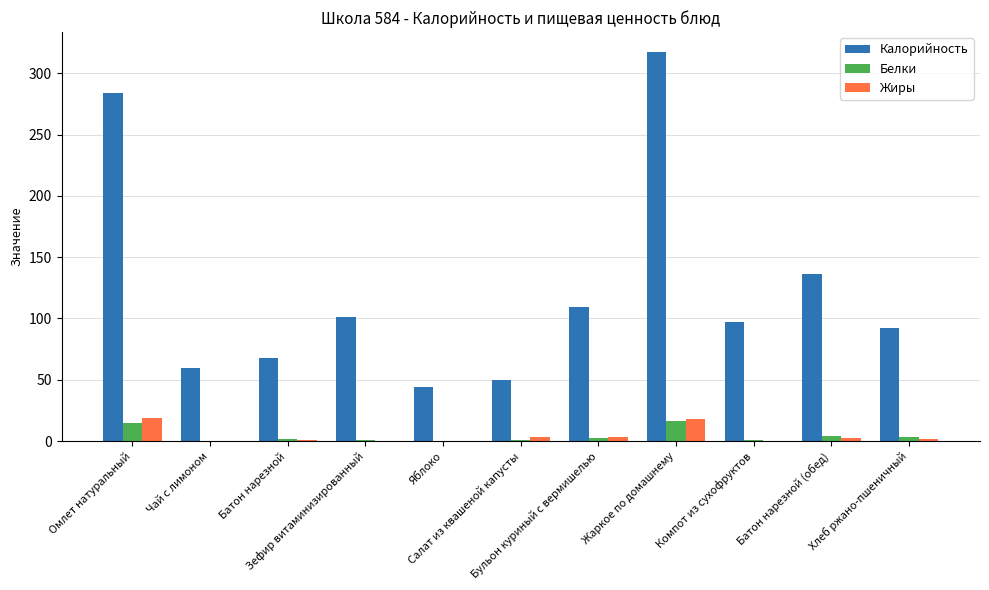

Is it true that Жиры equals 3.1 at Салат из квашеной капусты?

True